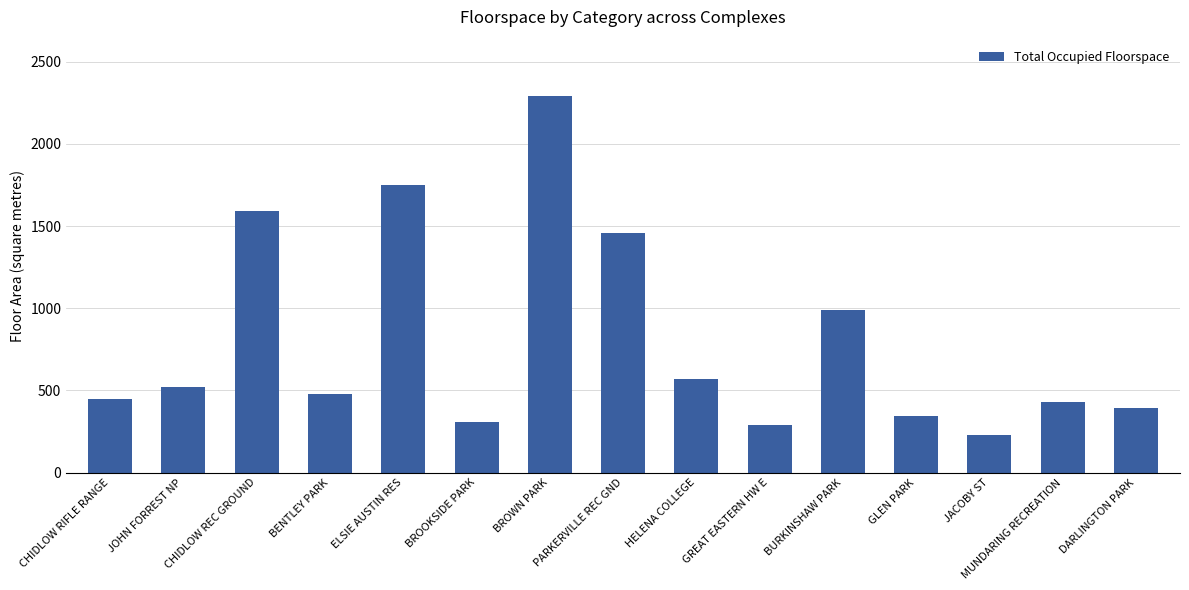

Between ELSIE AUSTIN RES and JACOBY ST, which is larger?

ELSIE AUSTIN RES